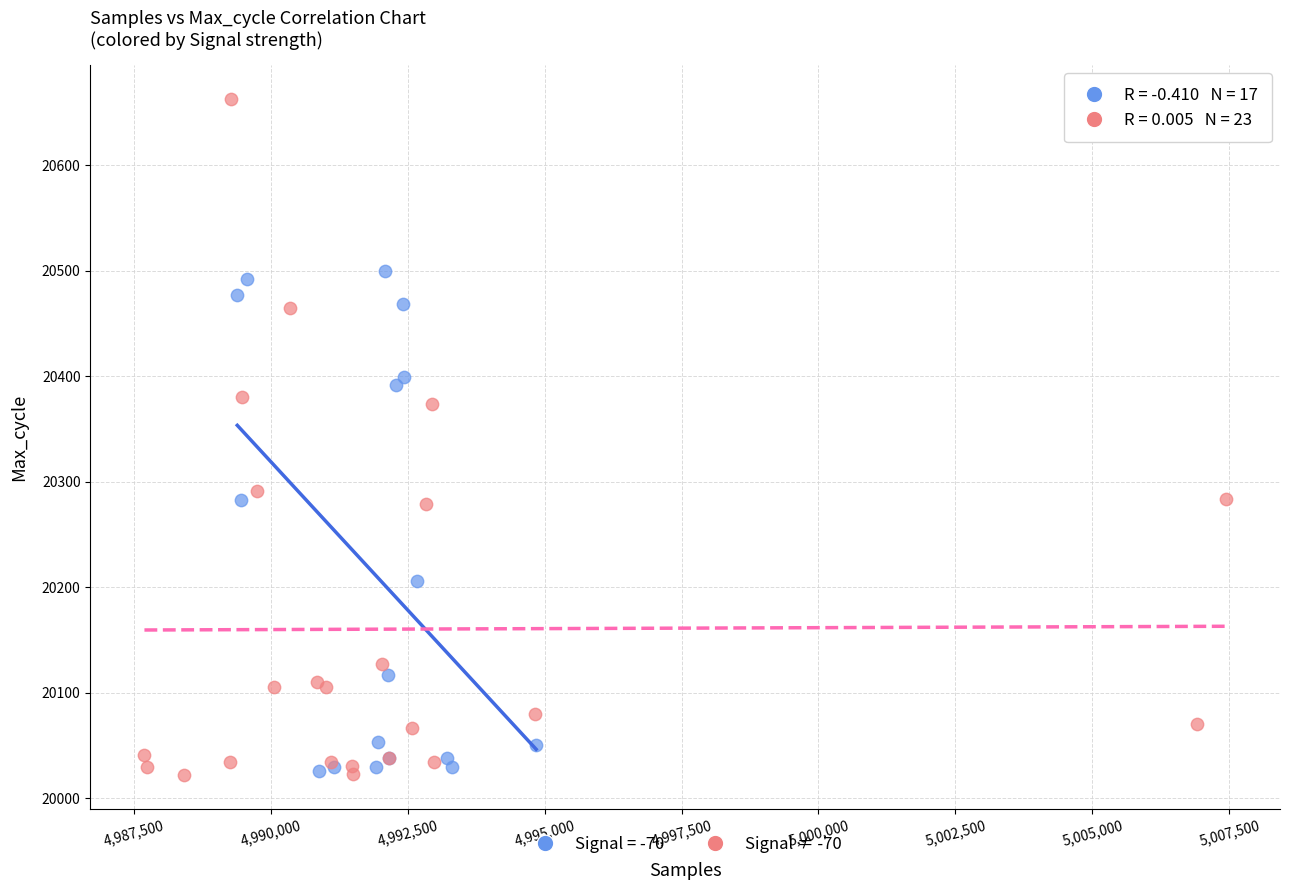

Which series reaches the maximum Y coordinate?

Signal ≠ -70